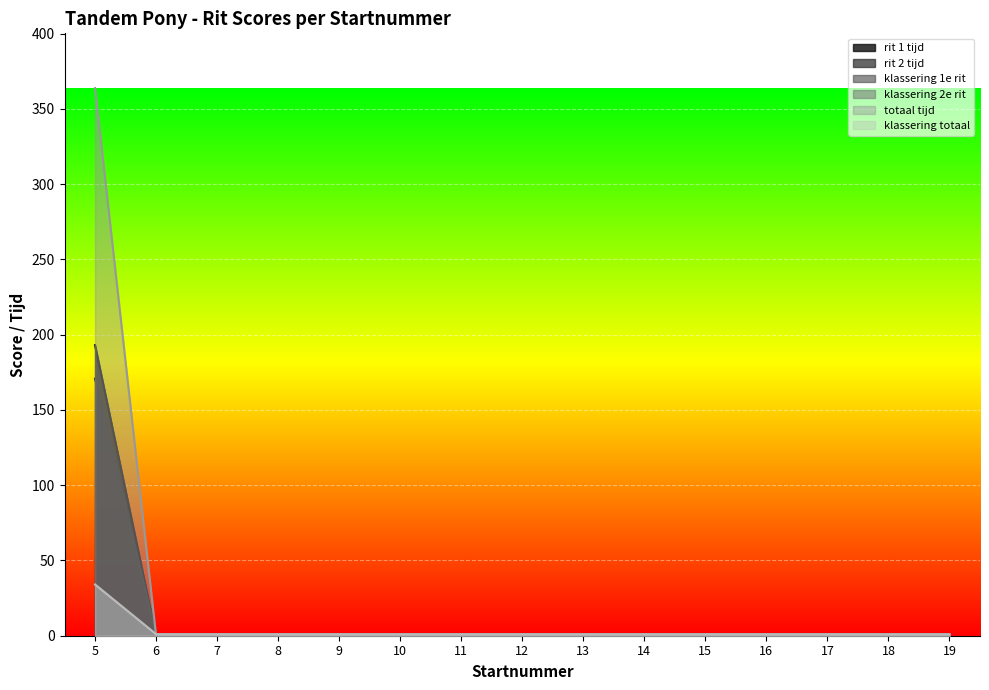

How many categories are shown in the chart?

15